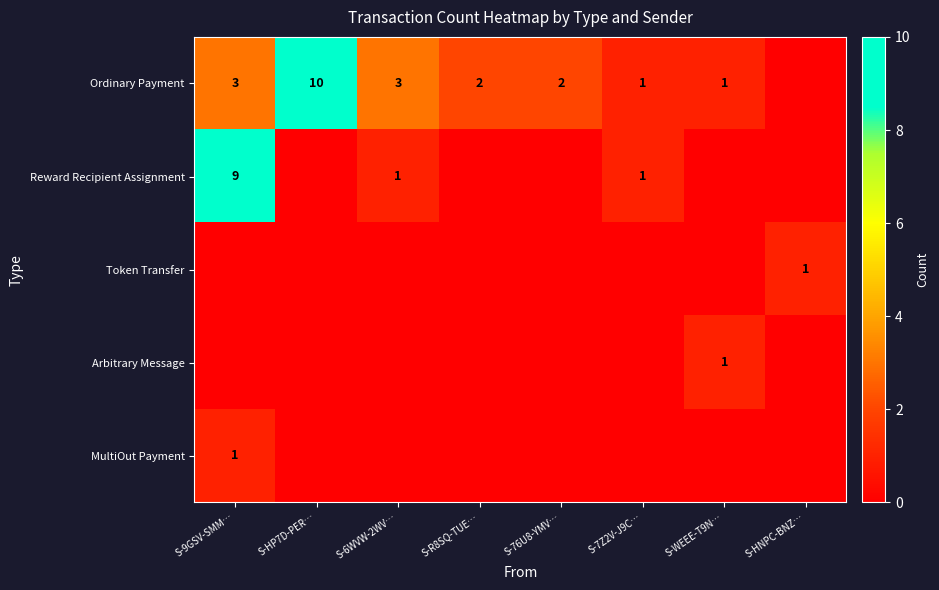

How many distinct data groups are displayed?

5